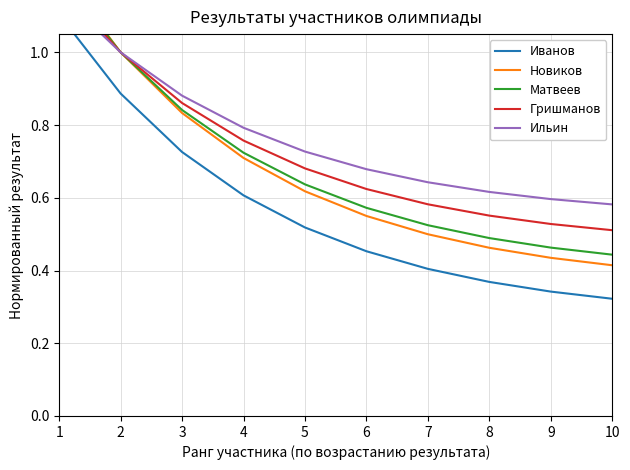

How many lines are shown in the chart?

5